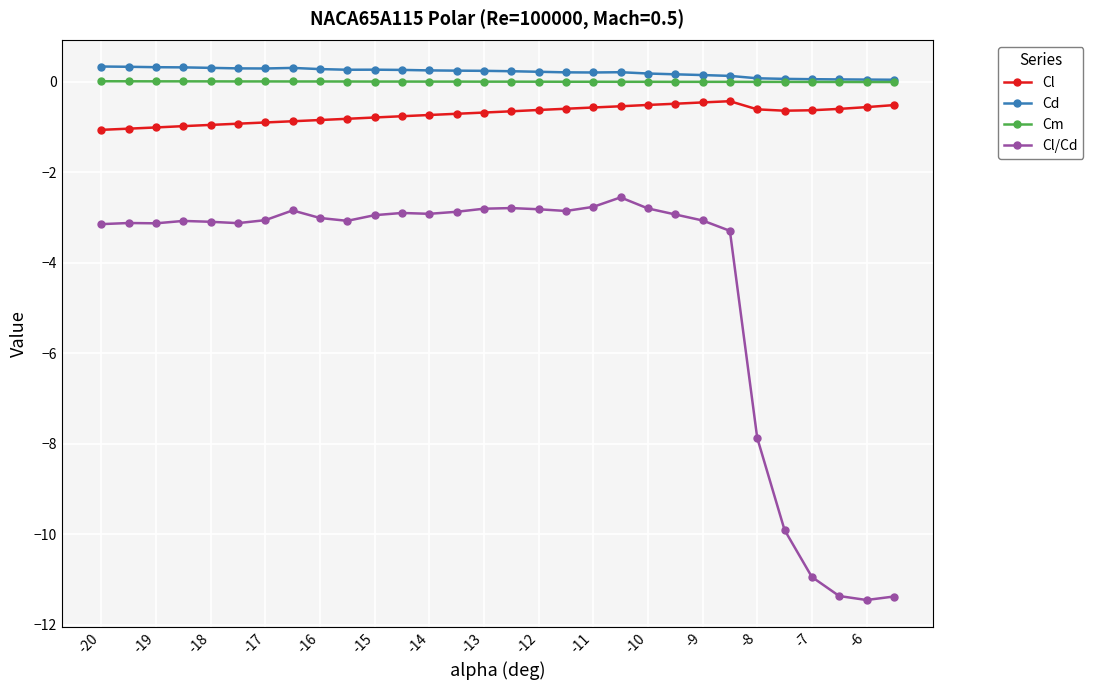

What is the value of the Cl/Cd point at the 28th from the left?

-11.4